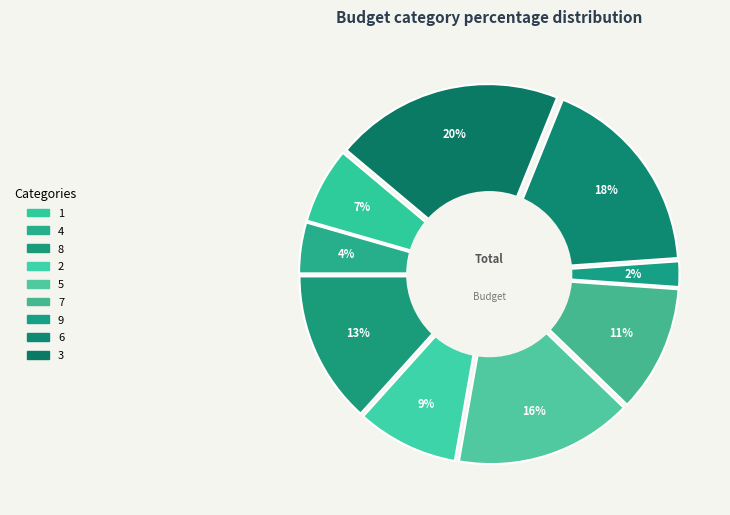

Which has a higher value, 8 or 7?

8